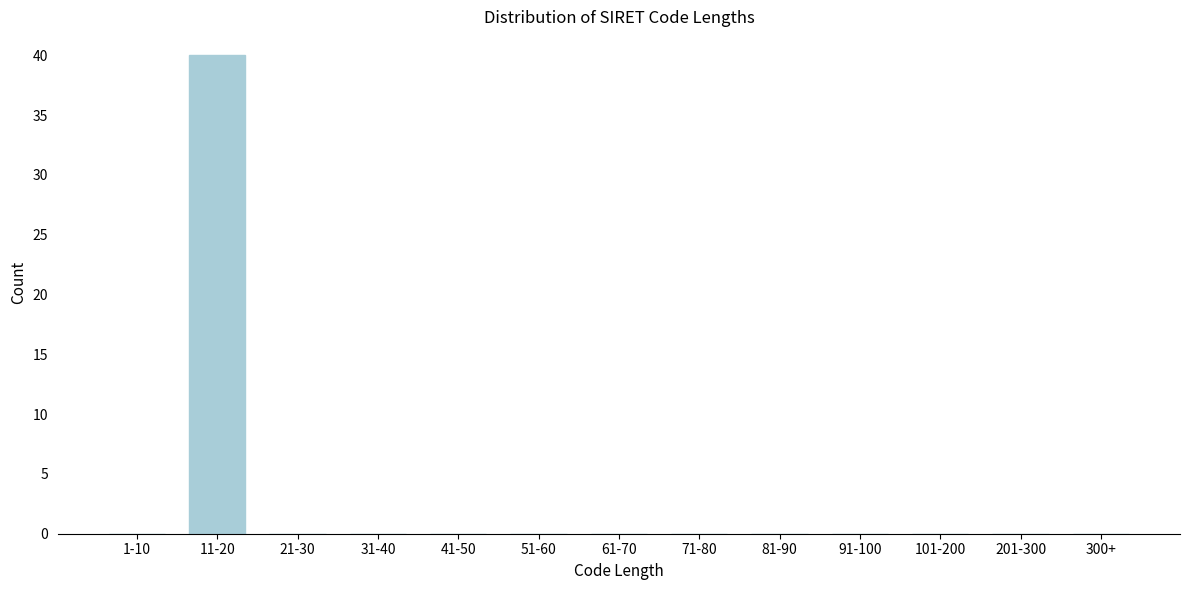

Reading right to left, extract all data points from this chart.

300+=0	201-300=0	101-200=0	91-100=0	81-90=0	71-80=0	61-70=0	51-60=0	41-50=0	31-40=0	21-30=0	11-20=40	1-10=0